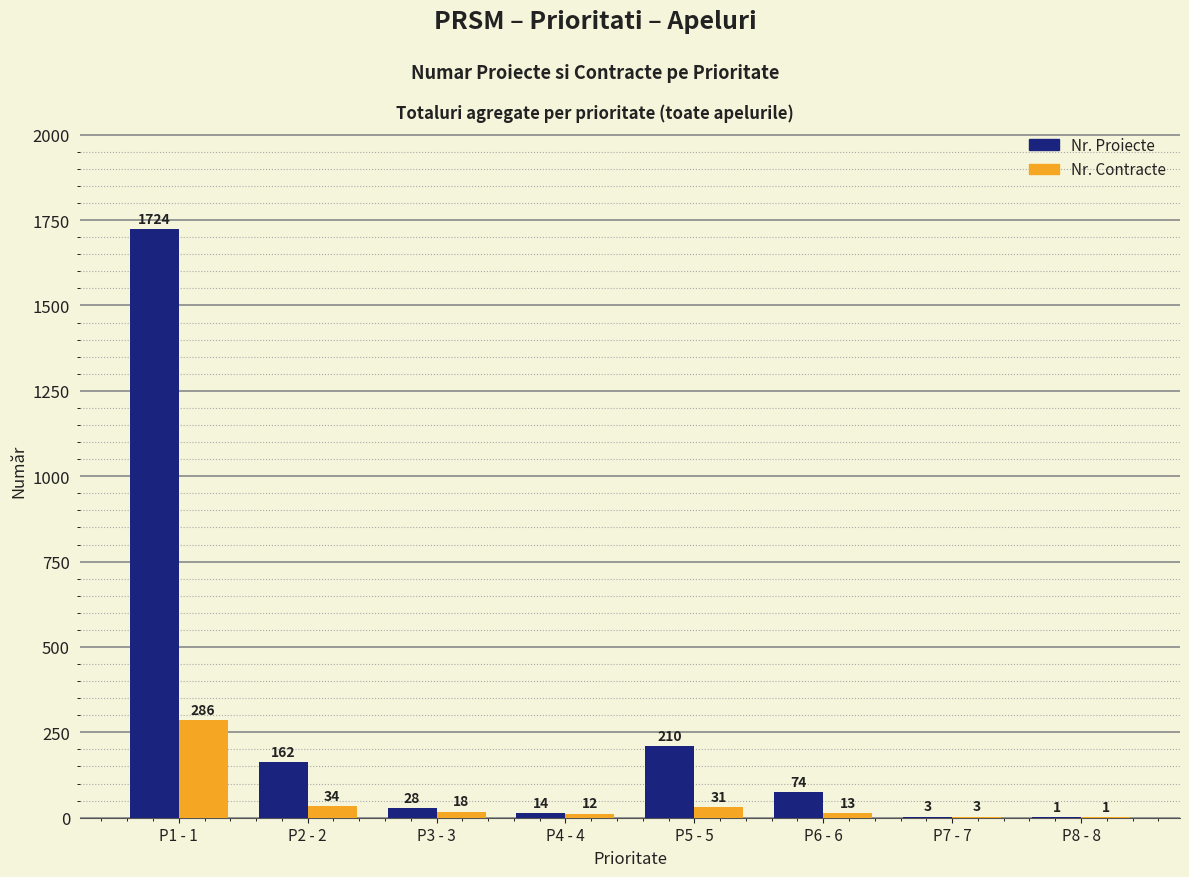

Reading right to left, transcribe all the data shown in this chart.

Nr. Proiecte: P8 - 8=1	P7 - 7=3	P6 - 6=74	P5 - 5=210	P4 - 4=14	P3 - 3=28	P2 - 2=162	P1 - 1=1724
Nr. Contracte: P8 - 8=1	P7 - 7=3	P6 - 6=13	P5 - 5=31	P4 - 4=12	P3 - 3=18	P2 - 2=34	P1 - 1=286